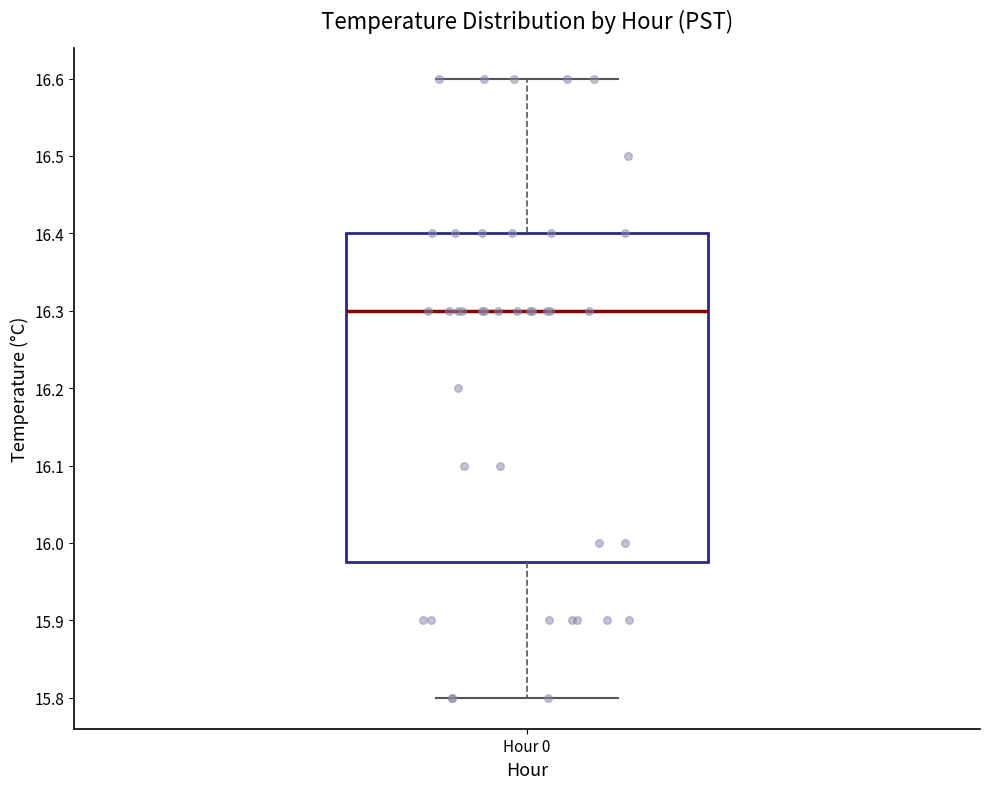

Transcribe this box plot: give where the median line is, the range the box spans, and where the two whiskers end, as read against the y-axis. The values are not printed on the chart, so give them approximately, as read against the axis.

median 16.30, box 15.98 to 16.40, whiskers 15.80 to 16.60